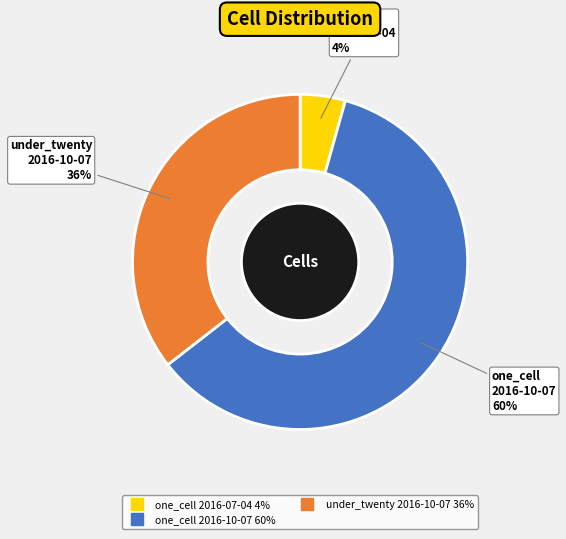

To the nearest percent, what is the difference between the largest and smallest slice percentages?

56%